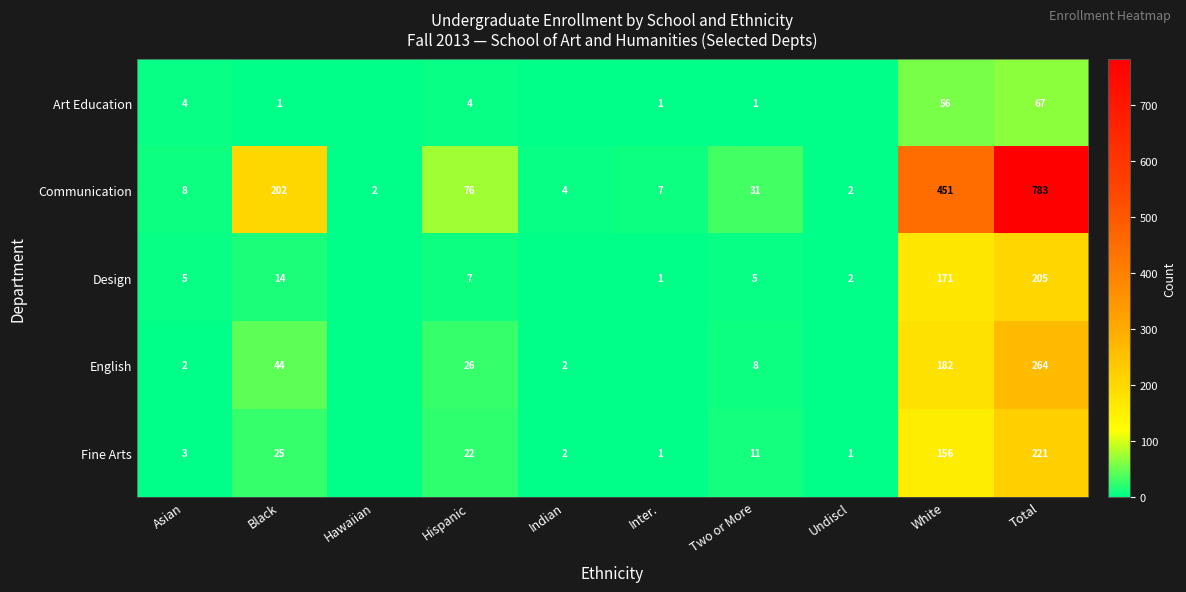

At which label does Communication reach its peak?

Total